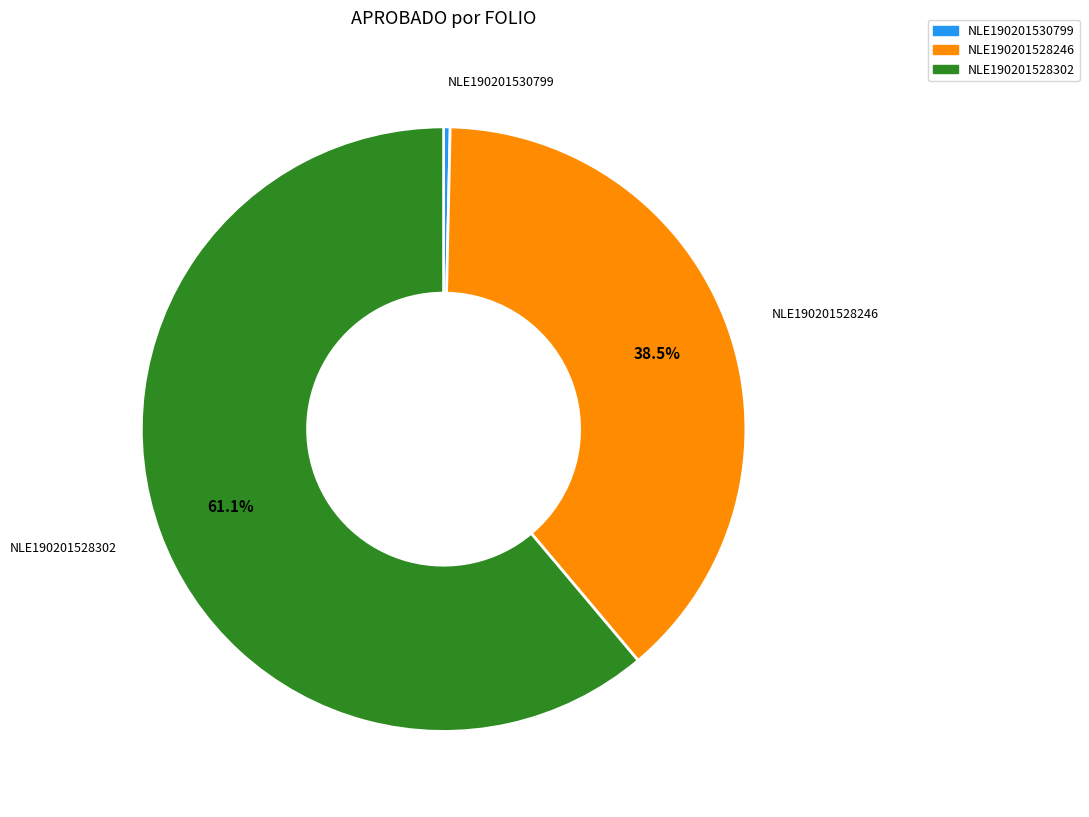

Is the sum of NLE190201528302 and NLE190201530799 greater than half?

Yes